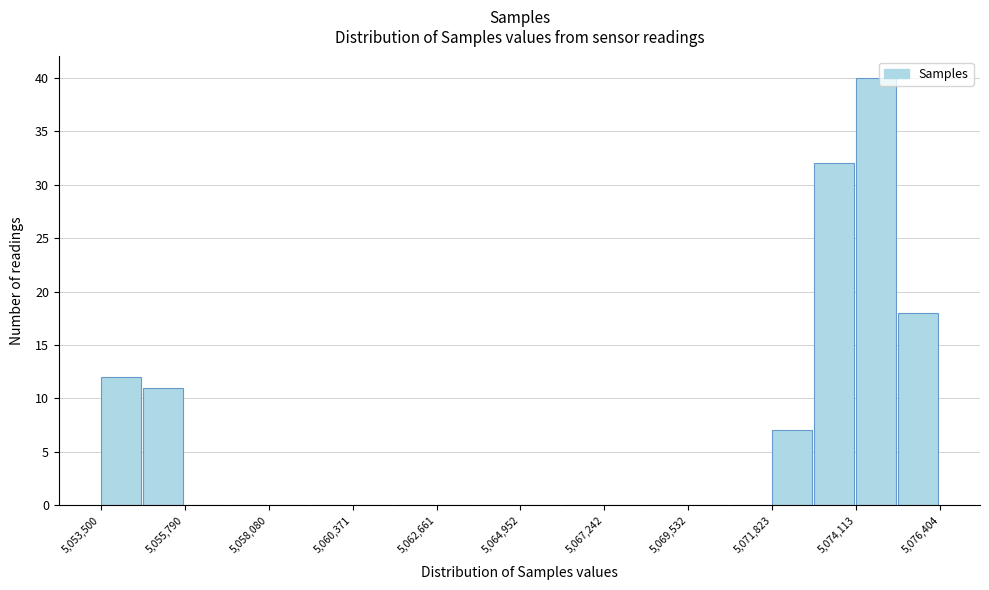

Around what value on the x-axis is the tallest bar? Give the approximate position of its centre, as read against the axis.

5074500